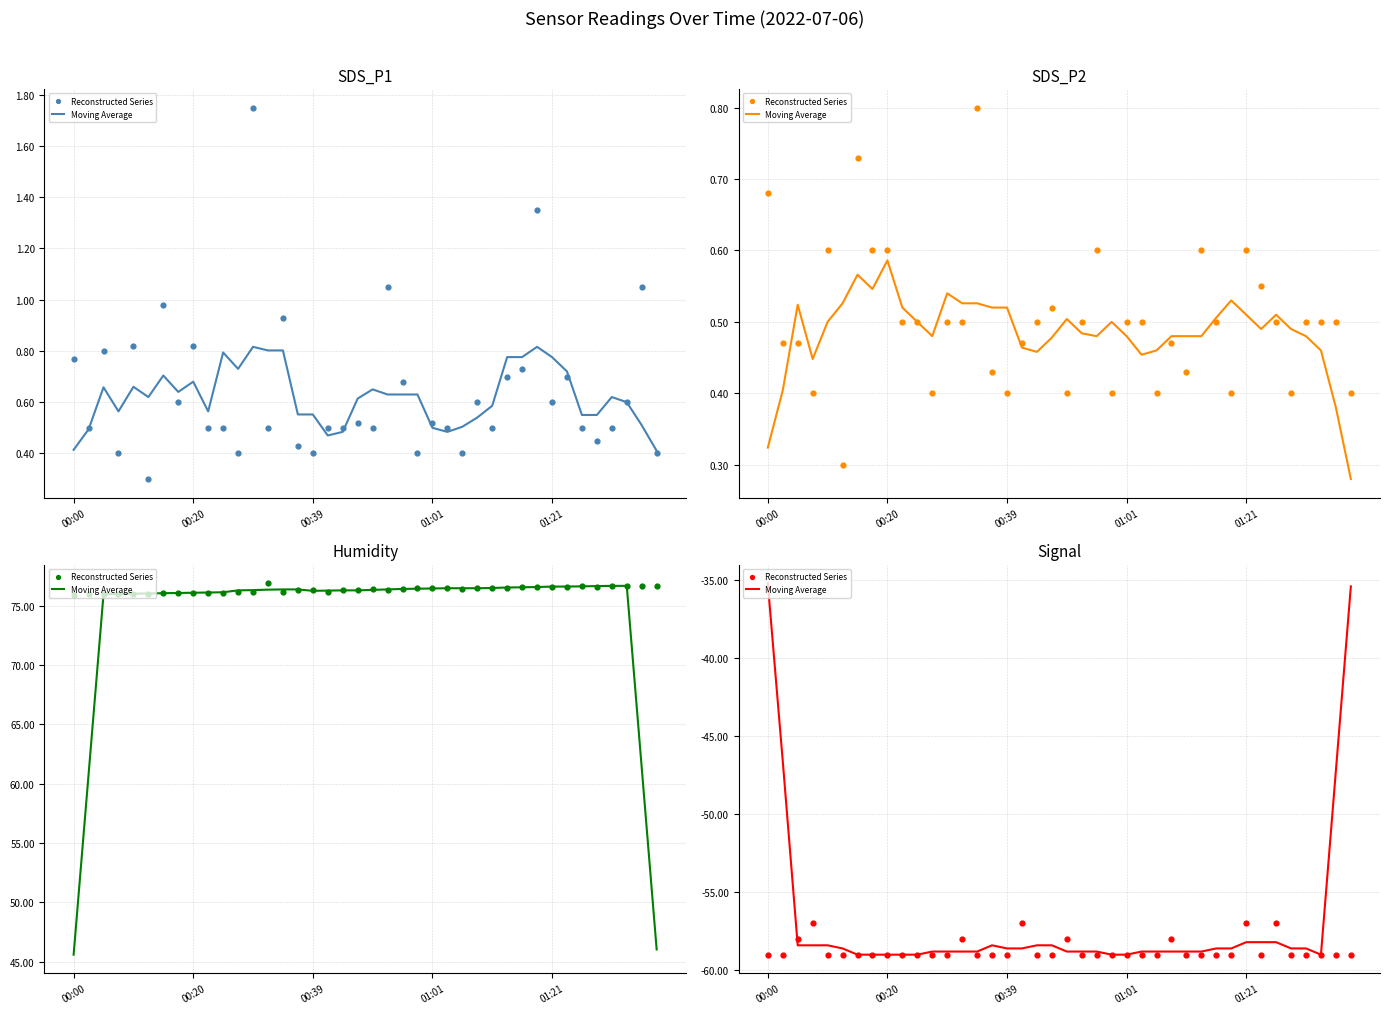

At how many categories does at least one series exceed -43?

2